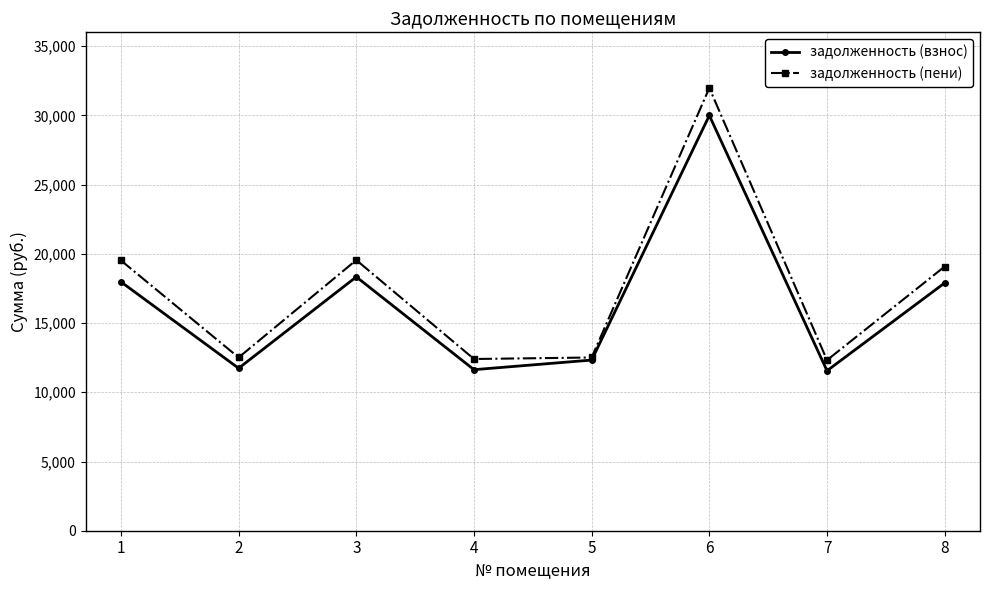

At which category does задолженность (пени) reach its first local valley?

2